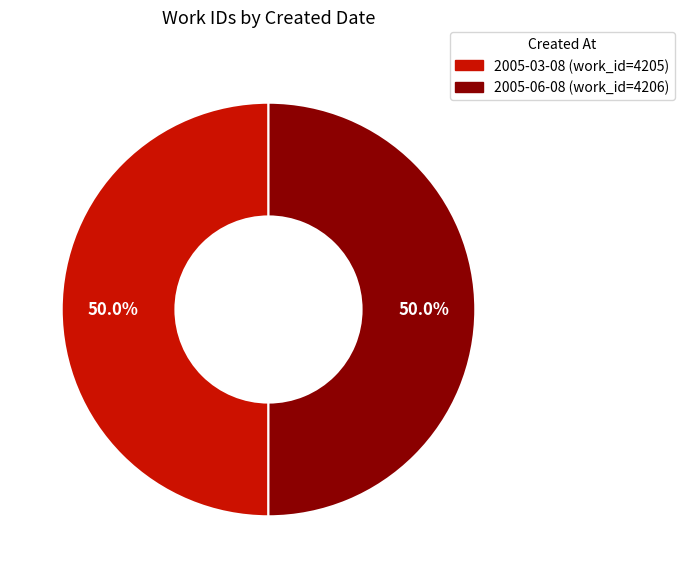

Do 2005-03-08 and 2005-06-08 together represent more than half of the pie?

Yes